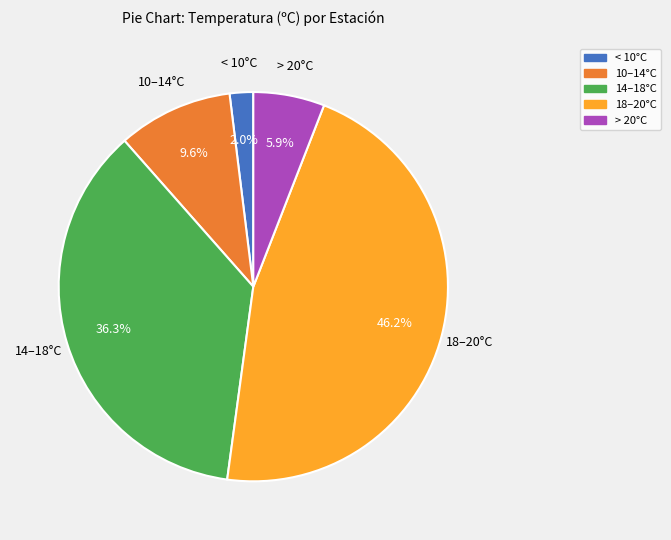

Does any single category account for the majority?

No